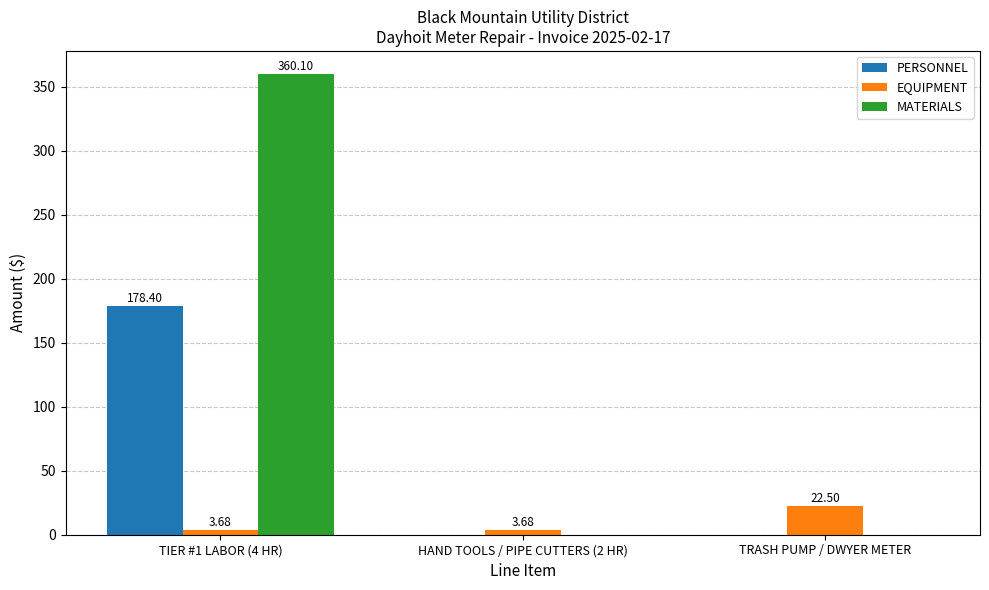

True or false: MATERIALS has a value of 83.5 at TIER #1 LABOR (4 HR).

False